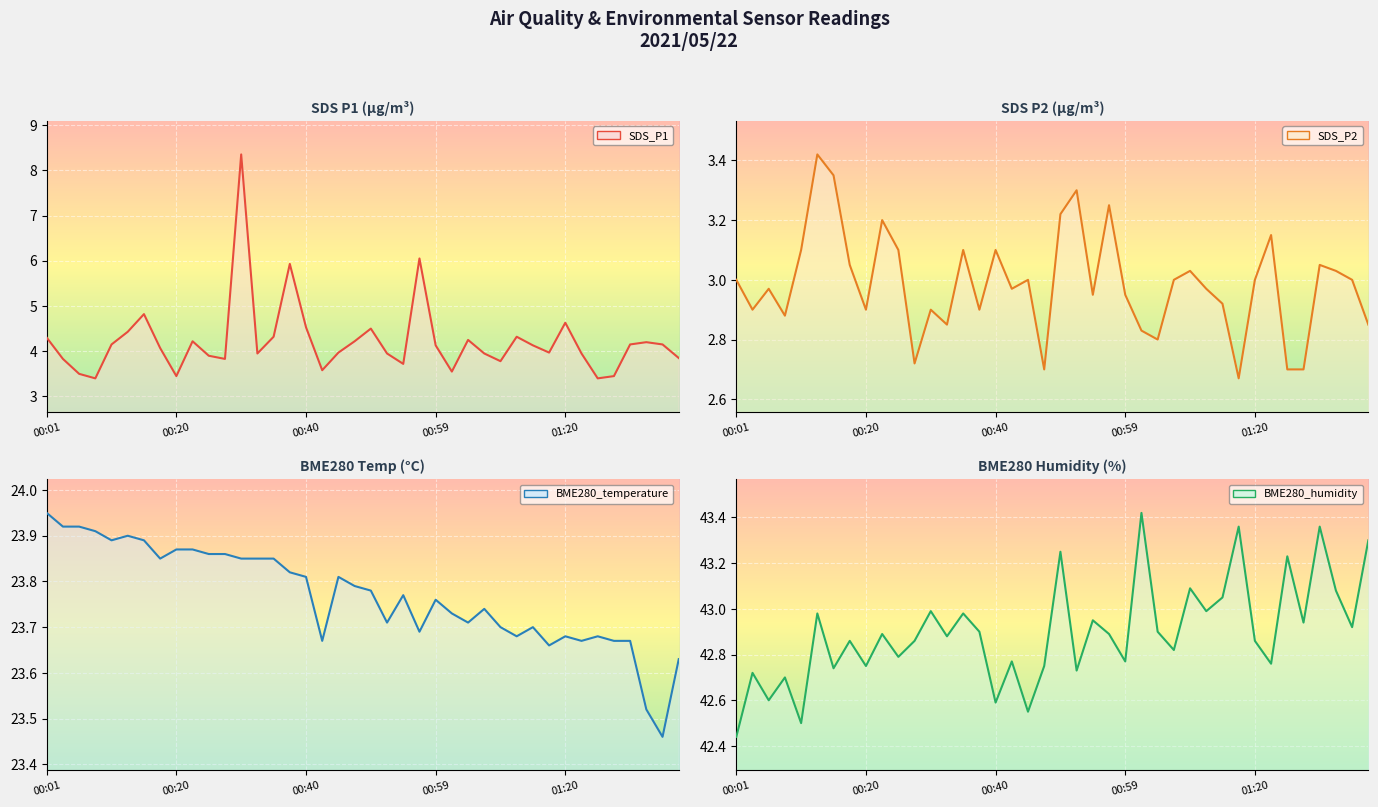

True or false: SDS_P1 and SDS_P2 intersect in this chart.

False